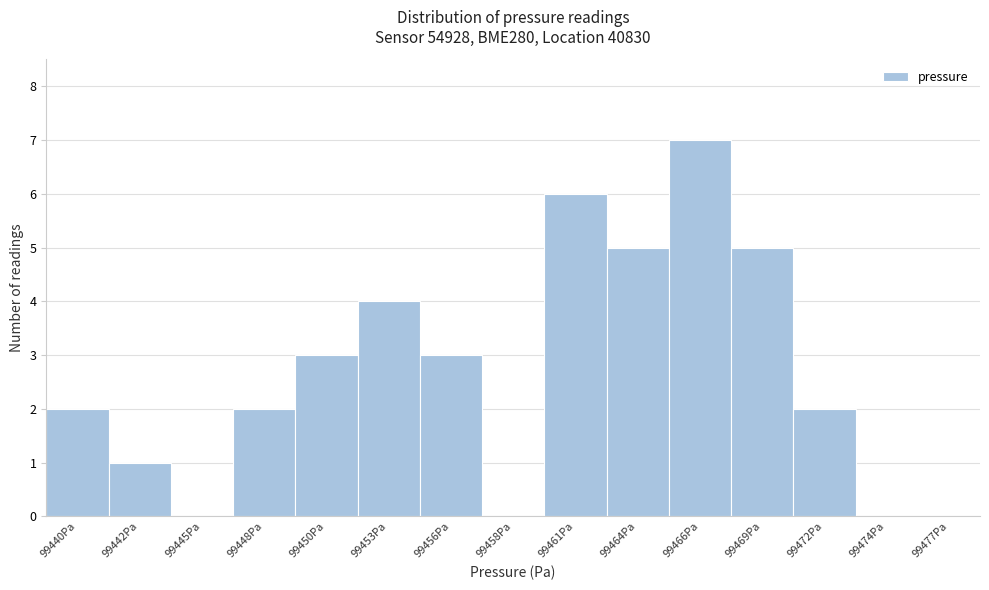

Reading right to left, extract all data points from this chart.

99477Pa=0	99474Pa=0	99472Pa=2	99469Pa=5	99466Pa=7	99464Pa=5	99461Pa=6	99458Pa=0	99456Pa=3	99453Pa=4	99450Pa=3	99448Pa=2	99445Pa=0	99442Pa=1	99440Pa=2